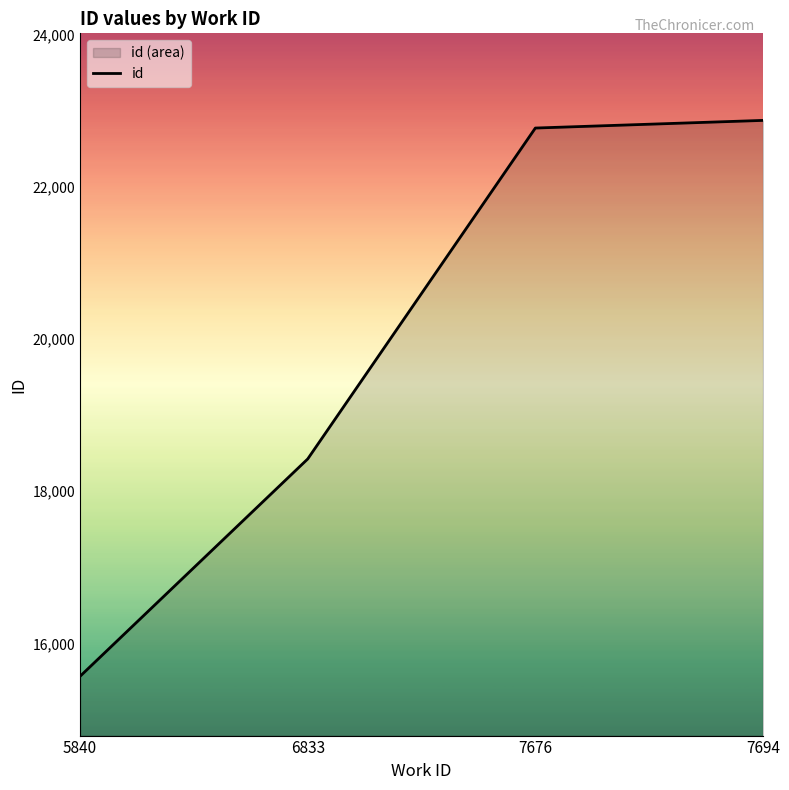

What is the change in value from 7676 to 7694?

+100.5